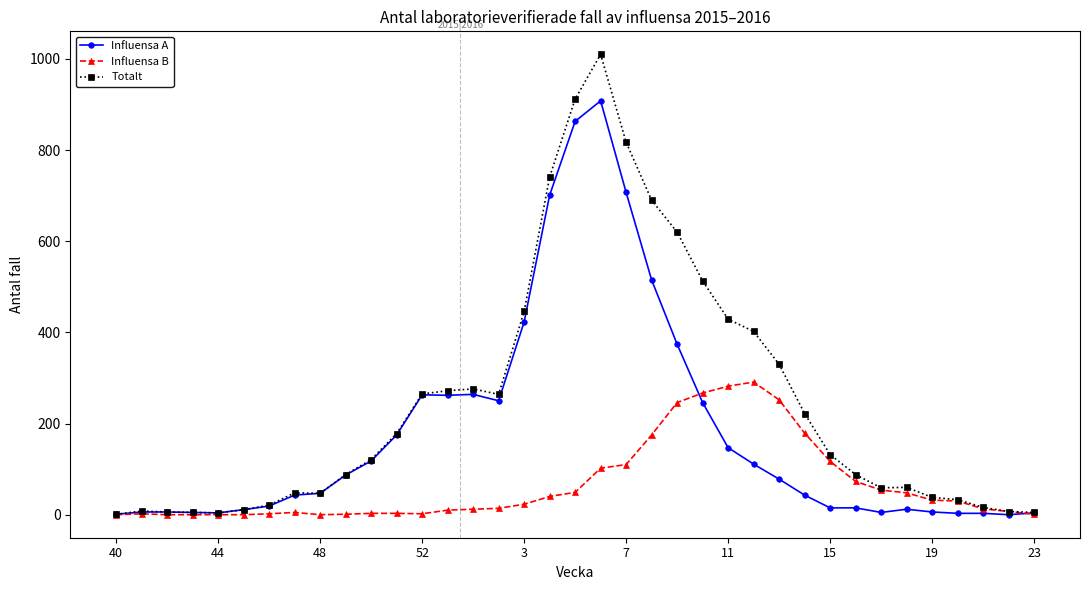

True or false: Totalt has more than 1 points higher than both neighbors.

True